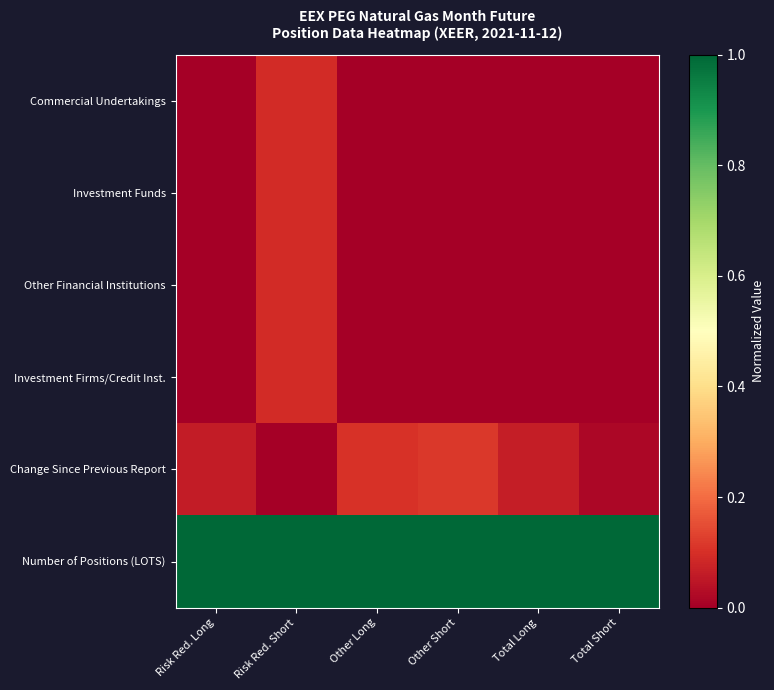

Which series has the largest range (max minus min)?

Change Since Previous Report